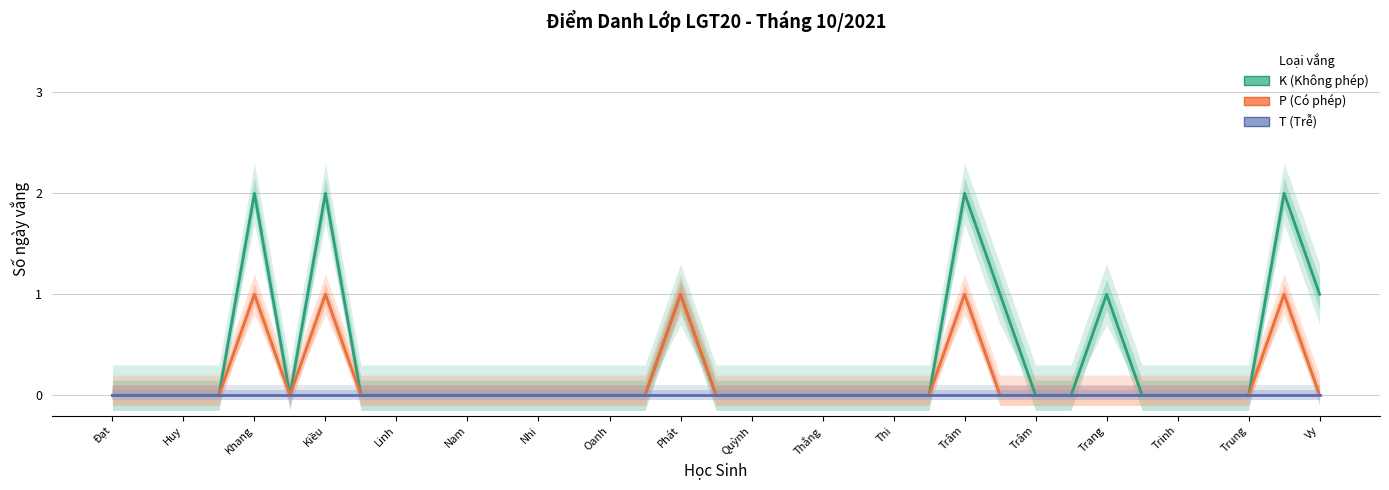

Is this an area chart (filled region under the line)?

No